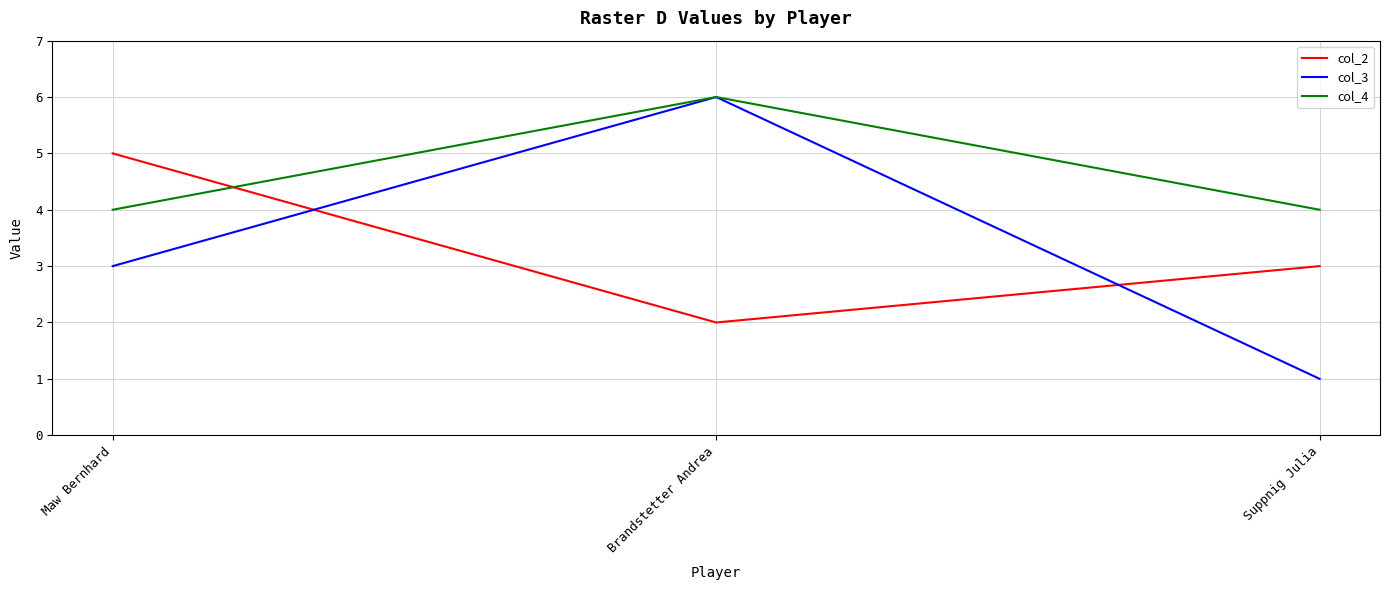

Which series has the largest range (max minus min)?

col_3